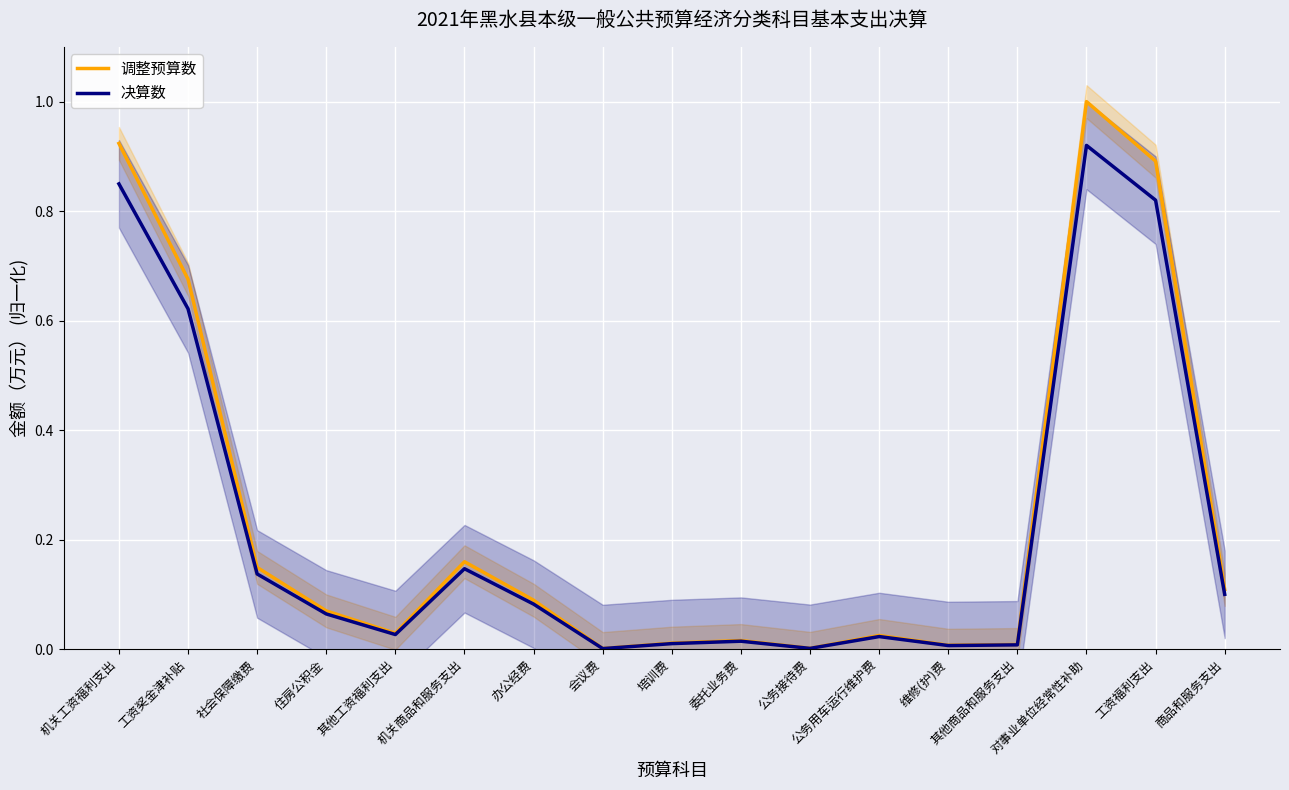

Rank the categories by 调整预算数 value from highest to lowest.

对事业单位经常性补助, 机关工资福利支出, 工资福利支出, 工资奖金津补贴, 机关商品和服务支出, 社会保障缴费, 商品和服务支出, 办公经费, 住房公积金, 其他工资福利支出, 公务用车运行维护费, 委托业务费, 培训费, 其他商品和服务支出, 维修(护)费, 公务接待费, 会议费